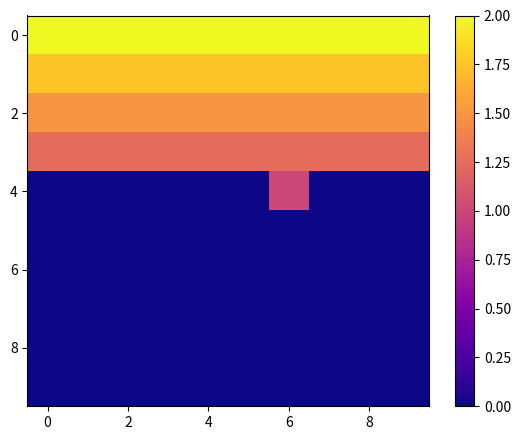

At how many categories does at least one series exceed 0?

10